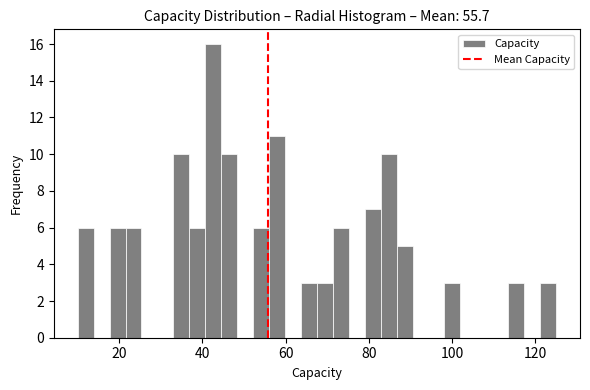

Around what value on the x-axis is the tallest bar? Give the approximate position of its centre, as read against the axis.

42